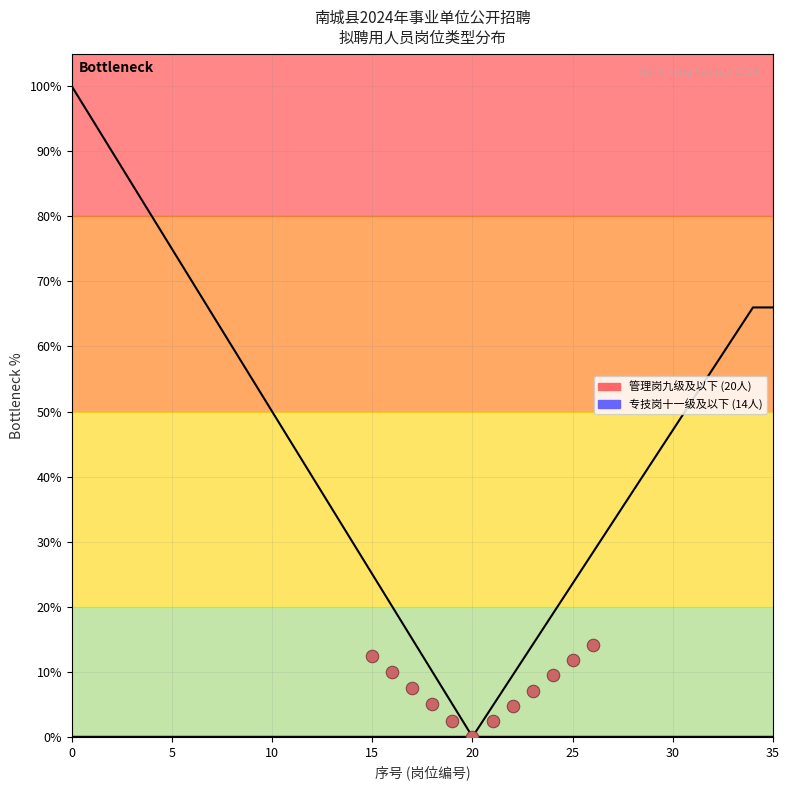

Is the value of 管理岗曲线 at 19 greater than the value of 专技岗曲线 at 32?

No